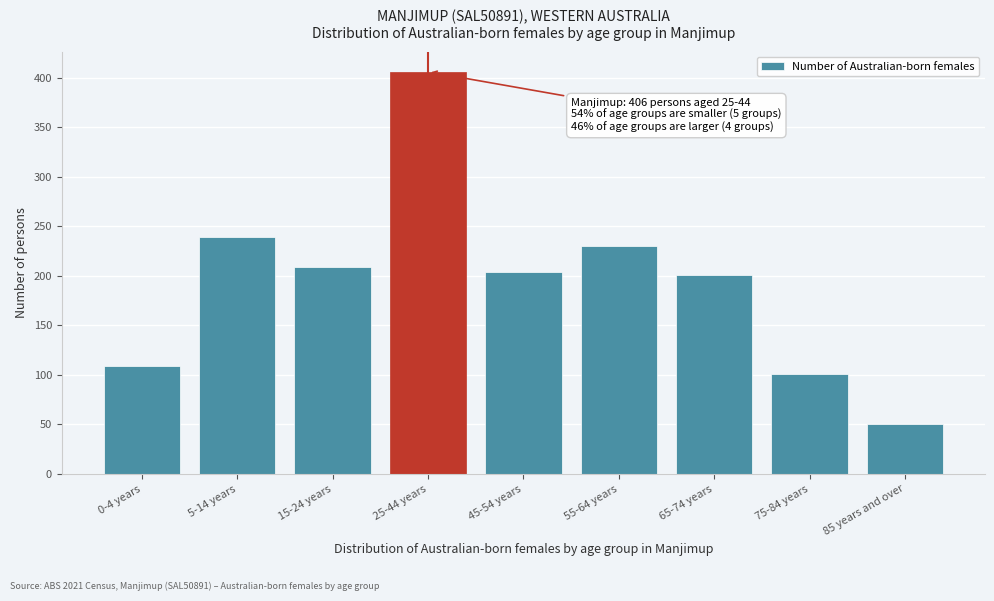

Reading left to right, what are all the values shown in this chart?

109	239	209	406	204	230	201	101	50